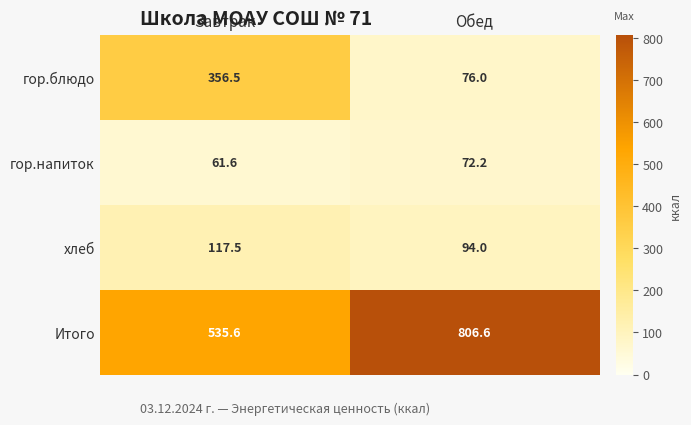

At which category does the chart reach its minimum across all series?

Завтрак